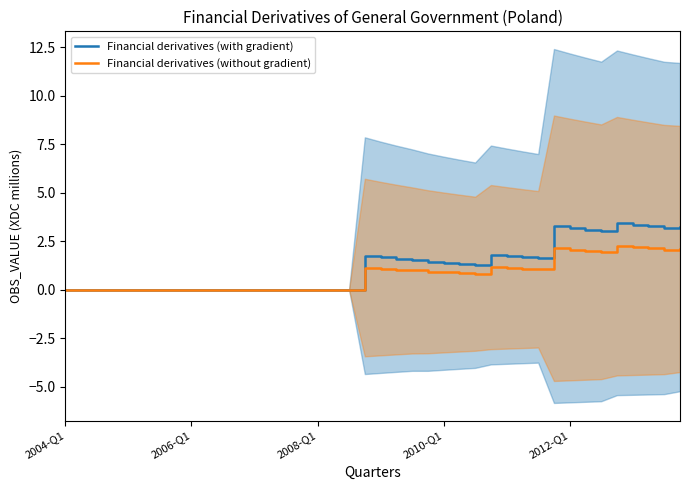

What are all the series names shown in the legend?

Financial derivatives (with gradient), Financial derivatives (without gradient)